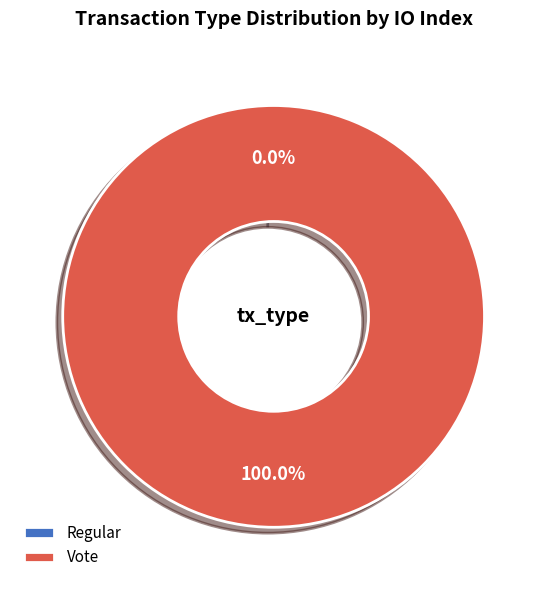

Is there any slice that represents more than half of the pie?

Yes